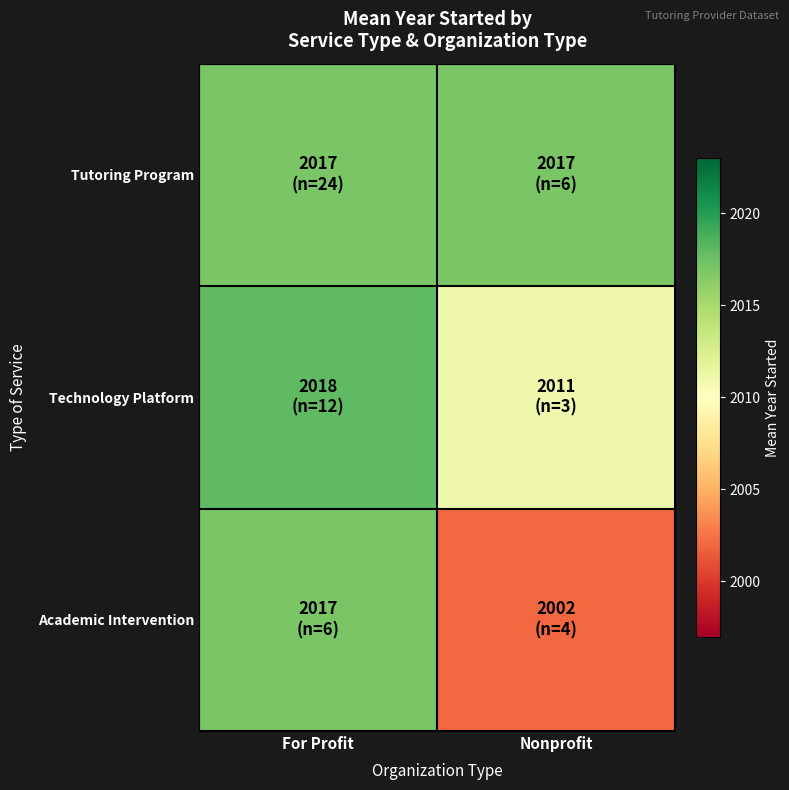

Which series has the widest spread of values?

Academic Intervention